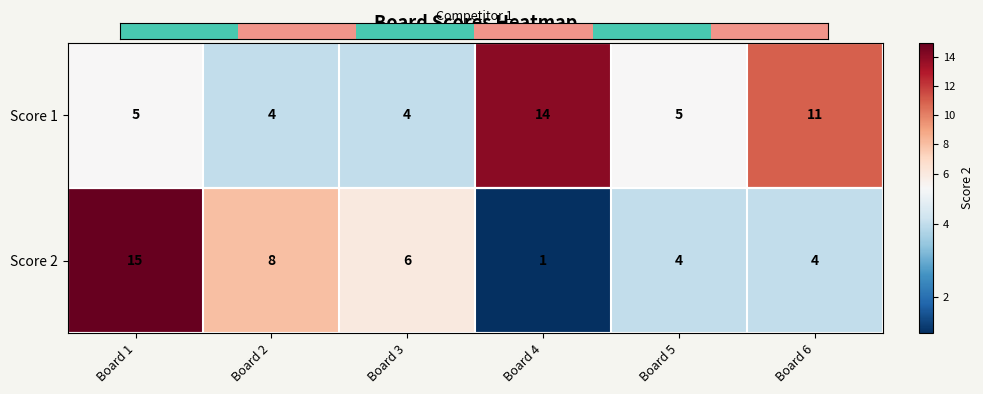

At Board 3, list the series in order from smallest to largest.

Score 1, Score 2